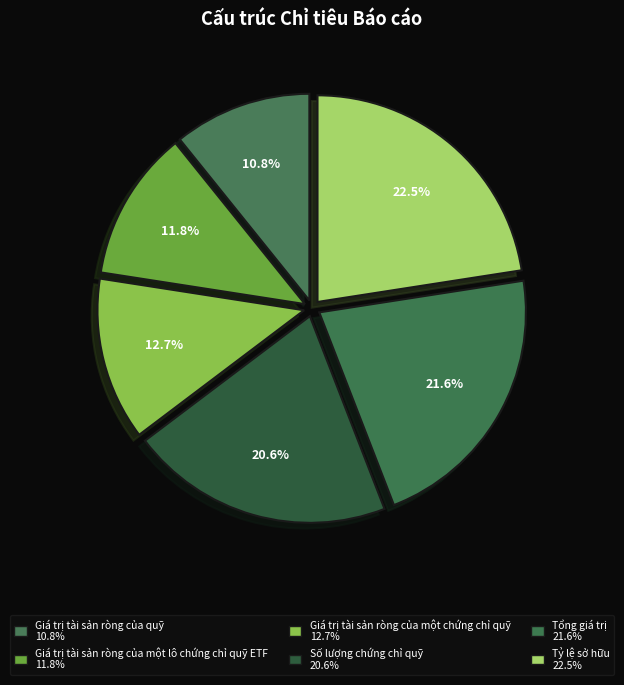

The Giá trị tài sản ròng của một lô chứng chỉ quỹ ETF slice represents 1% of the pie. True or false?

False